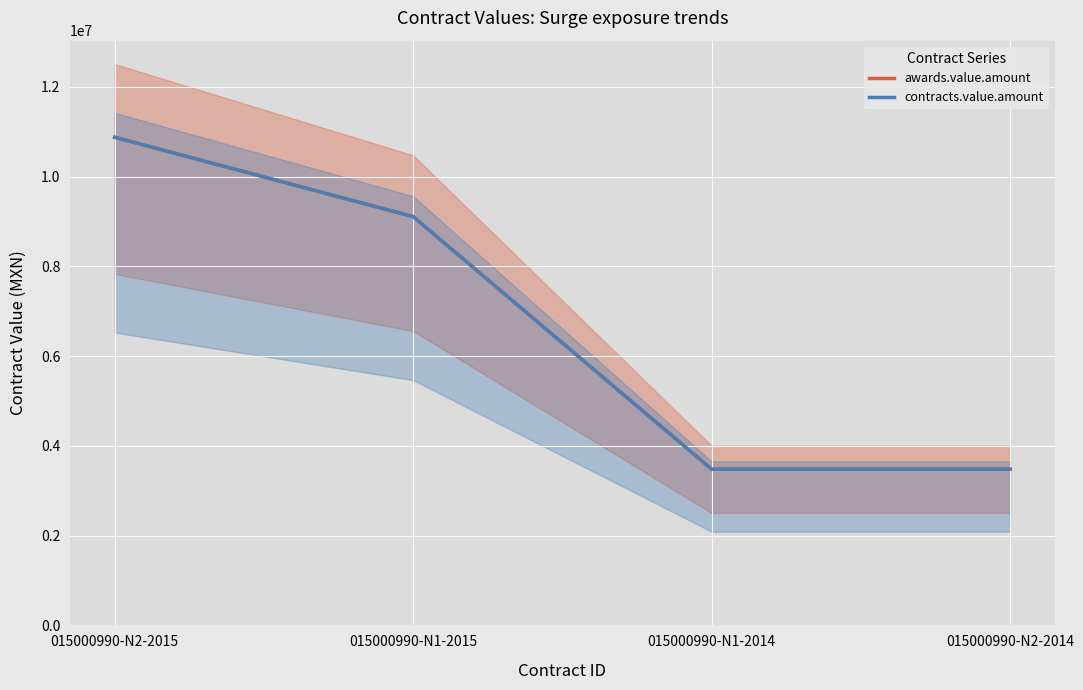

Which label corresponds to the smallest value in the chart?

015000990-N1-2014